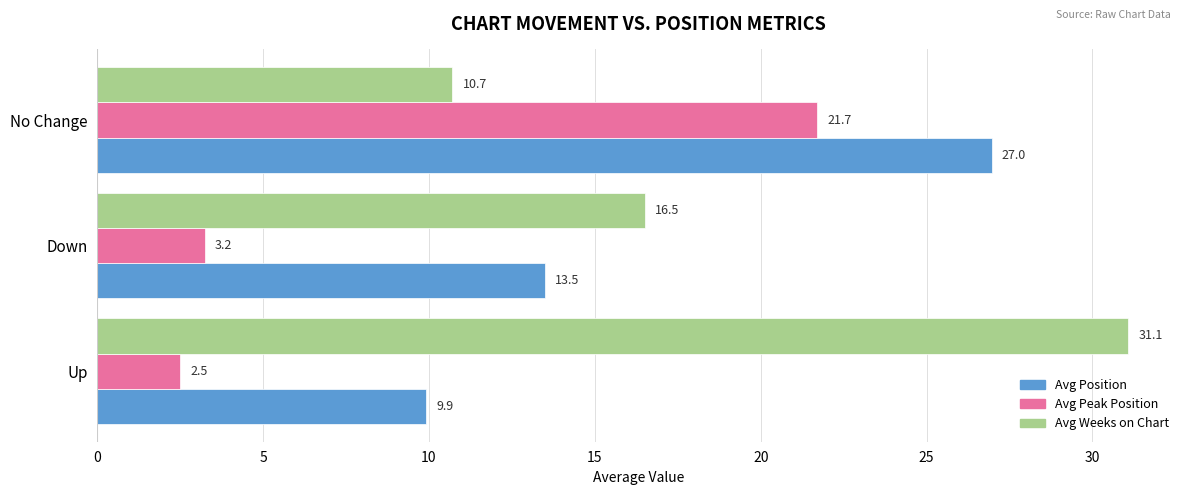

Which series has the largest total across all categories?

Avg Weeks on Chart